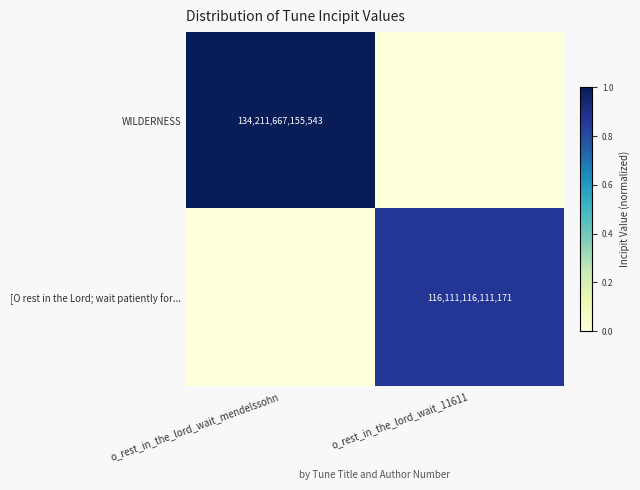

The value of [O rest in the Lord; wait patiently for... at o_rest_in_the_lord_wait_11611 is 160368784716339. True or false?

False